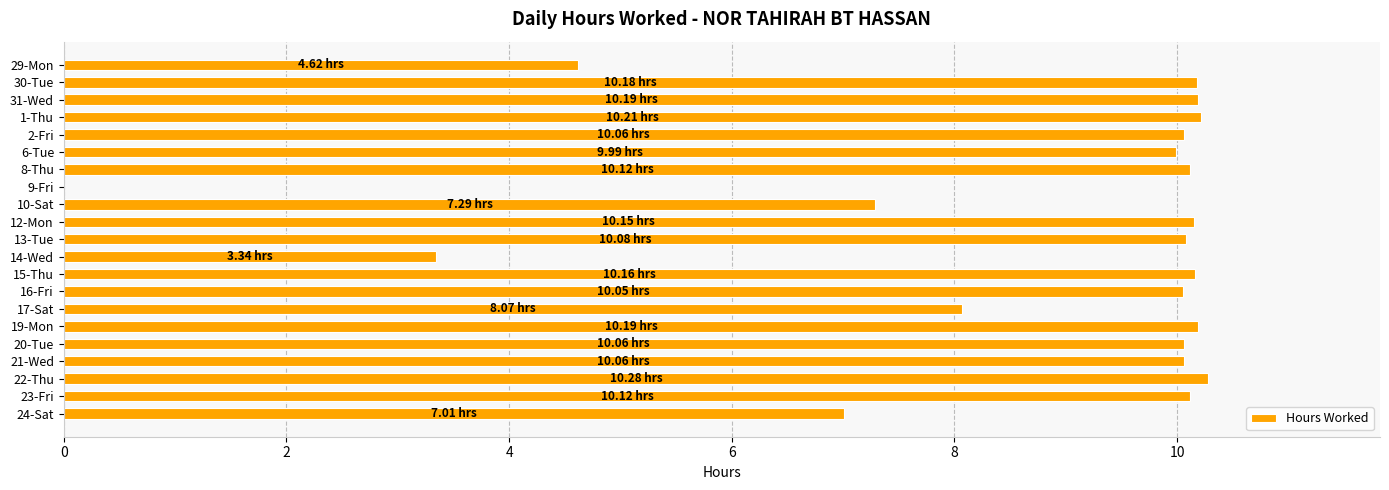

What is the sum of all values?

182.2